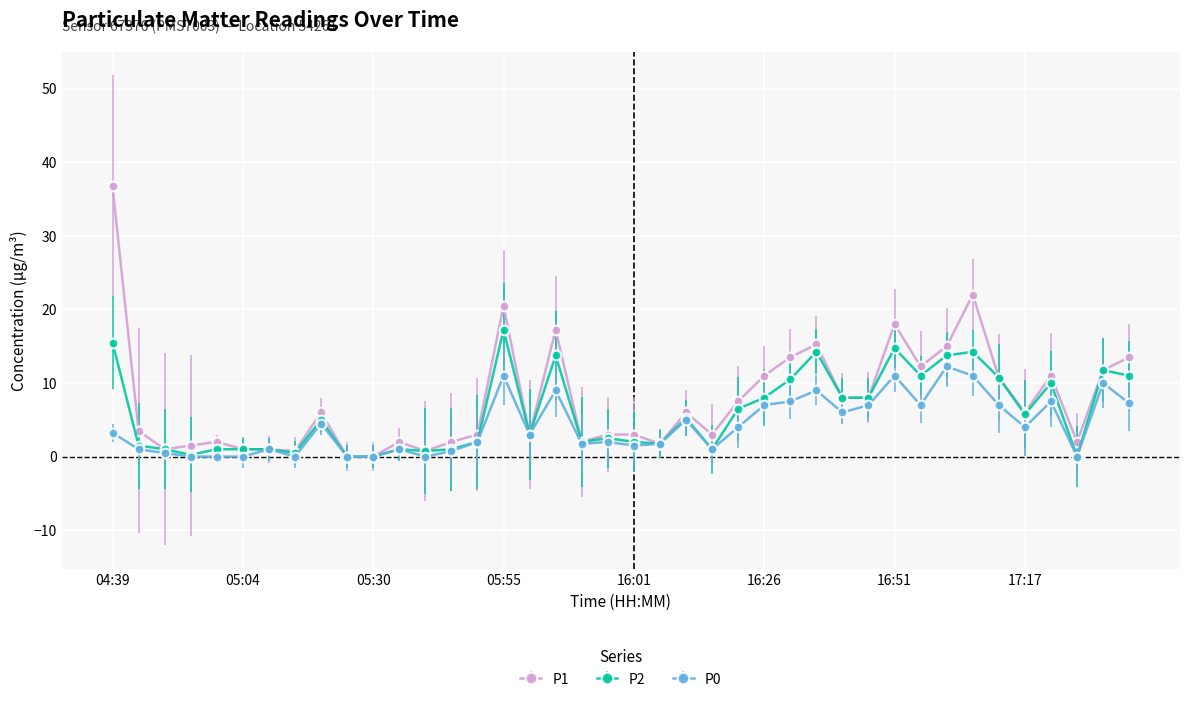

How many data points does each series have?

40